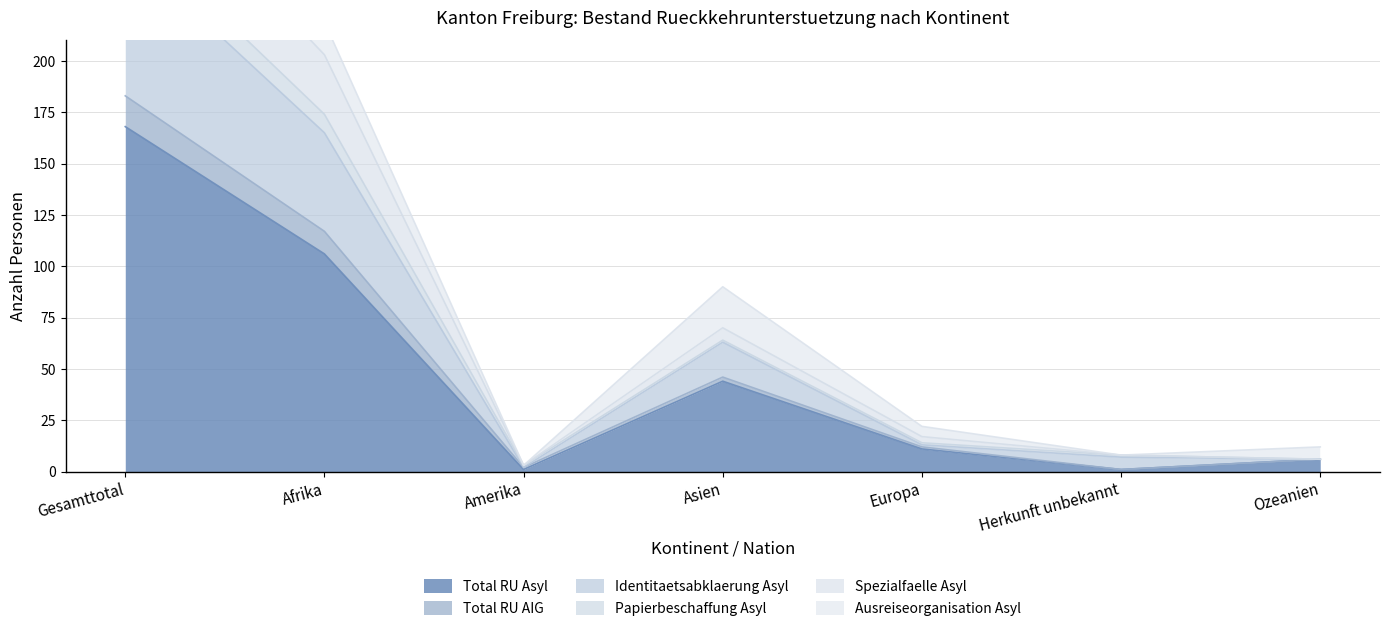

The Total RU Asyl series shows 44 at Asien. True or false?

True